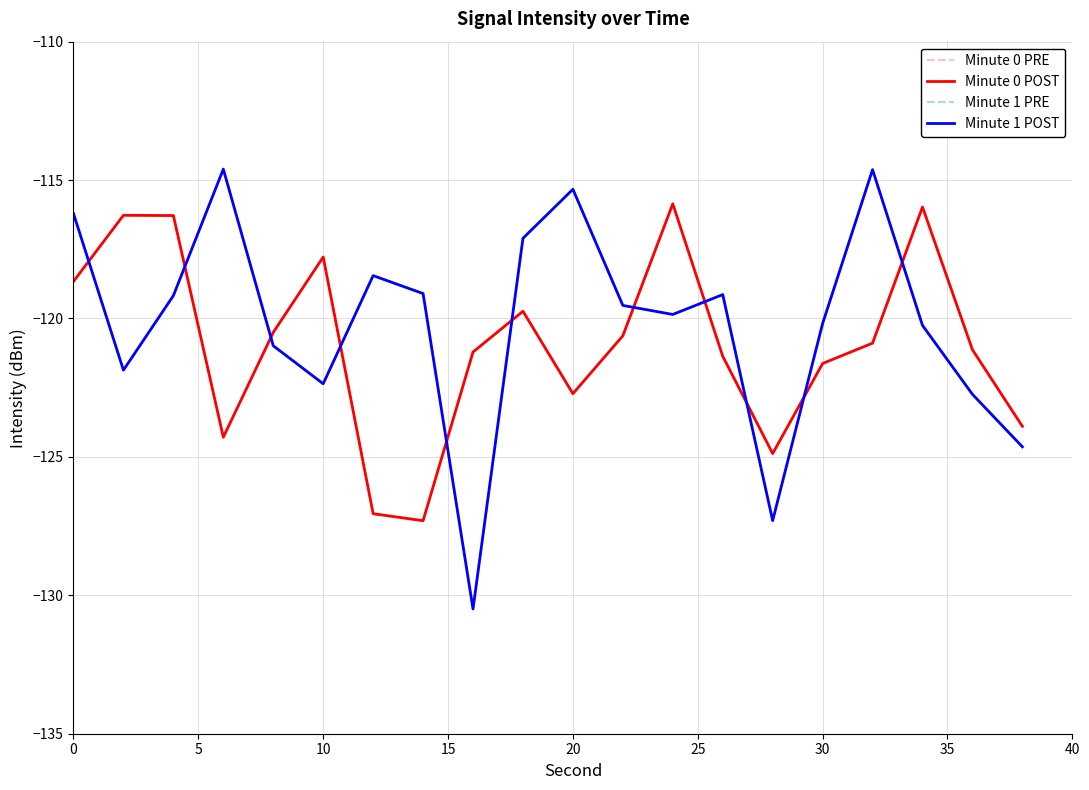

True or false: Minute 1 POST has more than 2 interior local peaks.

True